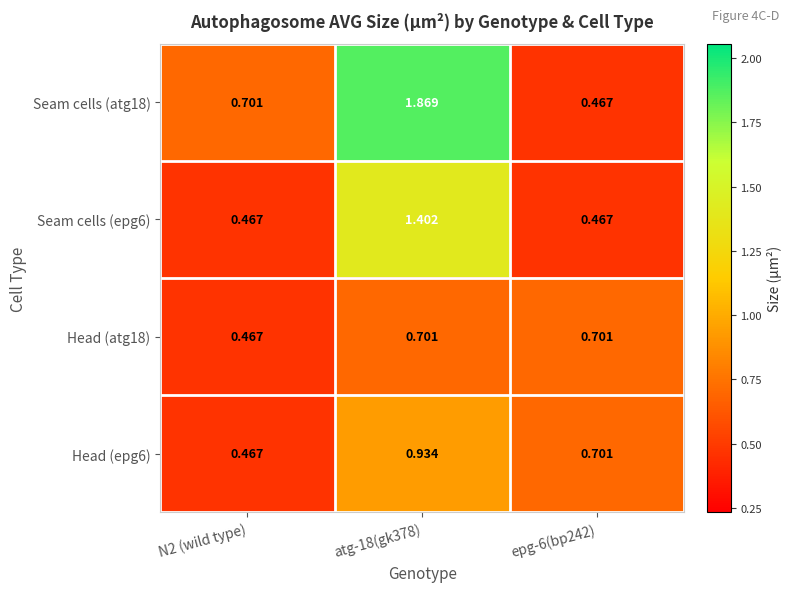

Is the value of Head (atg18) at atg-18(gk378) greater than the value of Head (epg6) at atg-18(gk378)?

No